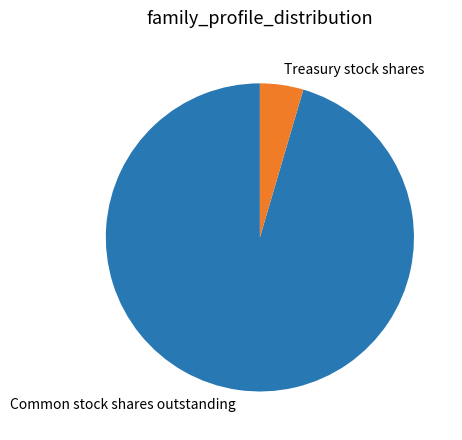

Combined, do Treasury stock shares and Common stock shares outstanding account for over 50%?

Yes